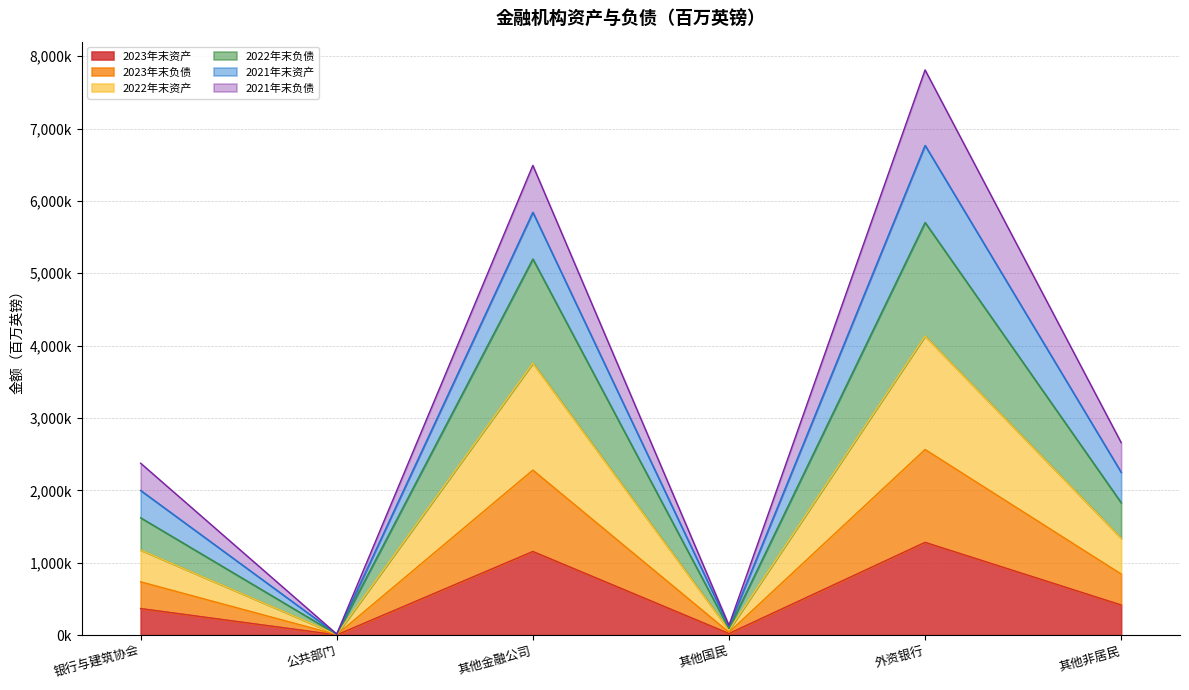

How many interior local valleys does the 2023年末负债 series have?

2